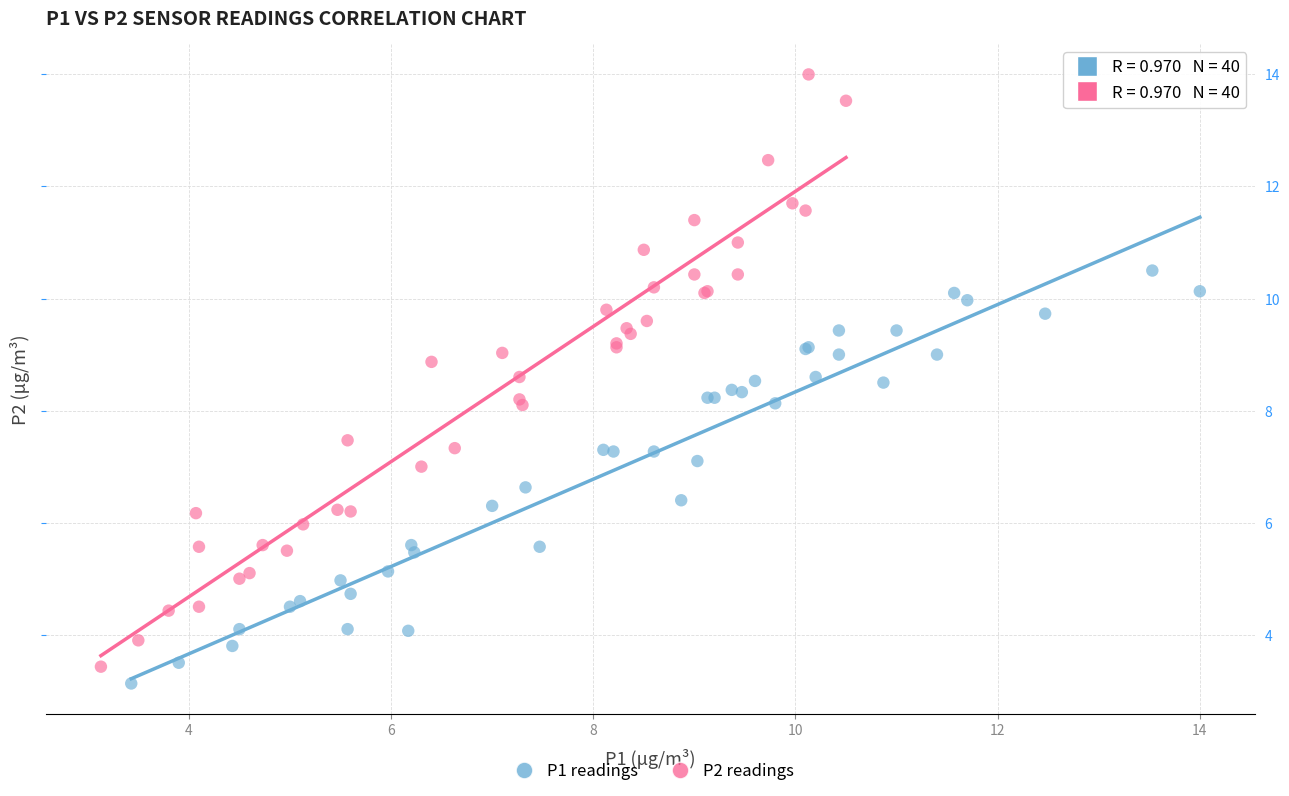

Which series has the largest Y range (max minus min)?

P2 readings